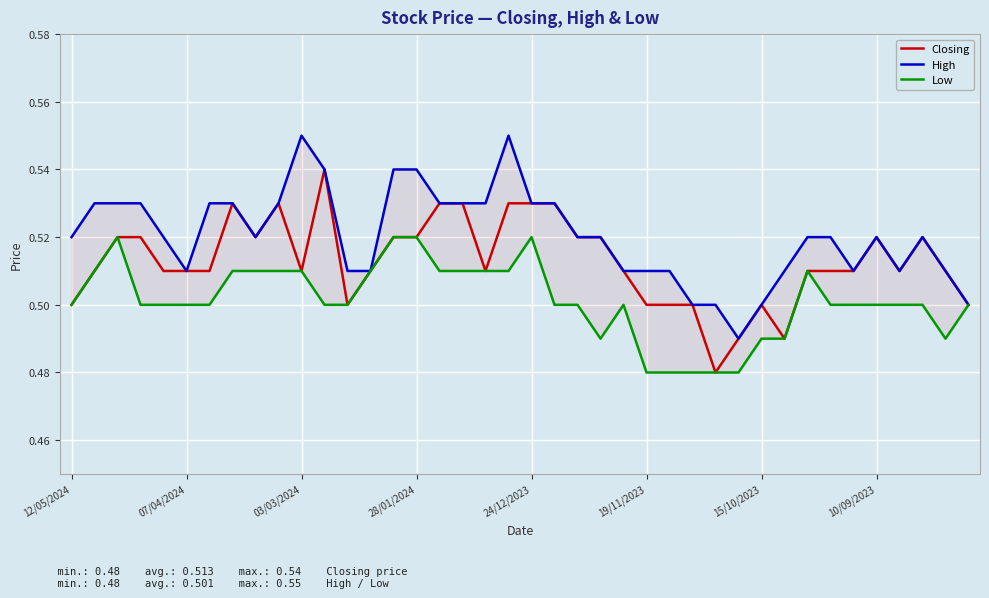

True or false: Closing has a value of 0.2 at 07/04/2024.

False